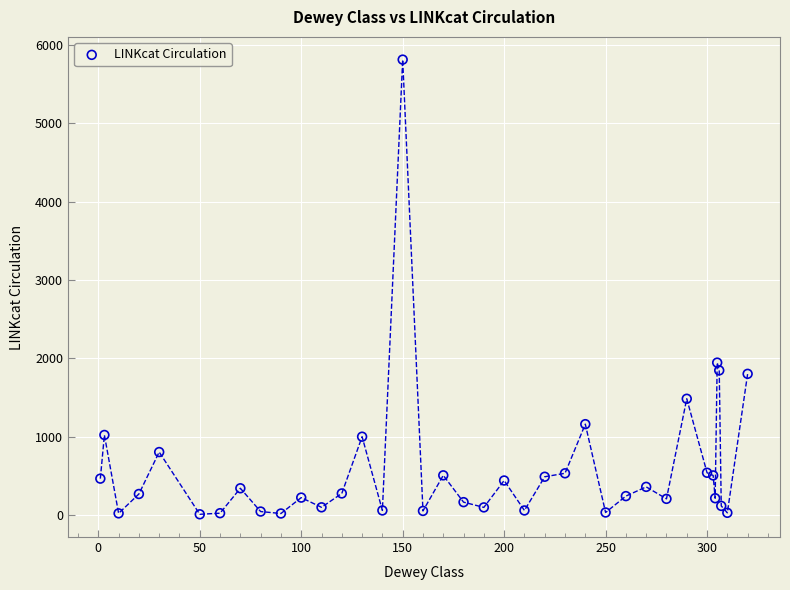

What Y value in the scatter plot is closest to 2910?

1945